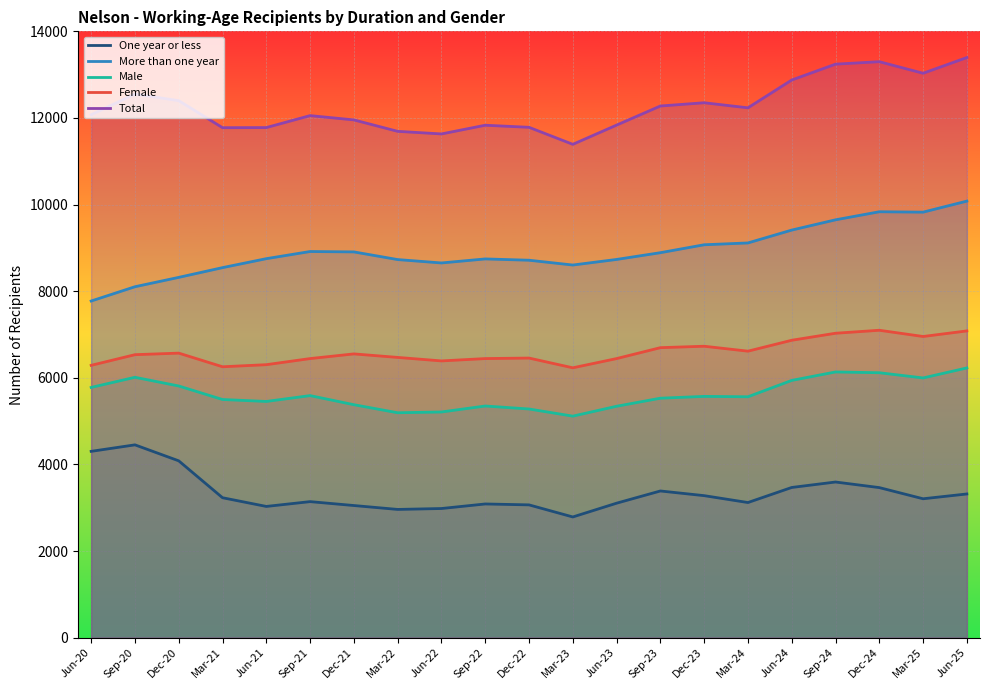

Reading right to left, list all the values displayed in this chart.

One year or less: 3318	3207	3465	3594	3468	3120	3279	3387	3105	2787	3066	3087	2982	2961	3051	3141	3030	3231	4083	4452	4302
More than one year: 10080	9825	9834	9648	9411	9114	9072	8889	8733	8604	8715	8745	8652	8730	8907	8916	8751	8544	8319	8103	7773
Male: 6228	5997	6117	6135	5940	5562	5571	5529	5343	5115	5280	5349	5211	5193	5379	5589	5454	5499	5811	6012	5778
Female: 7083	6954	7098	7029	6867	6615	6729	6696	6444	6231	6456	6444	6390	6471	6552	6444	6303	6255	6570	6534	6288
Total: 13395	13032	13299	13242	12876	12234	12351	12276	11835	11391	11784	11832	11631	11691	11955	12054	11778	11775	12399	12552	12075